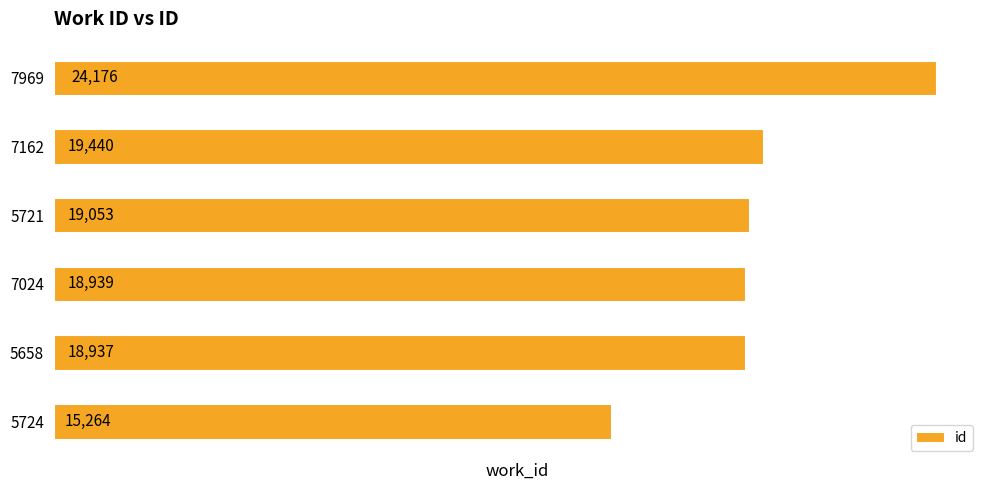

What is the average value?

19302